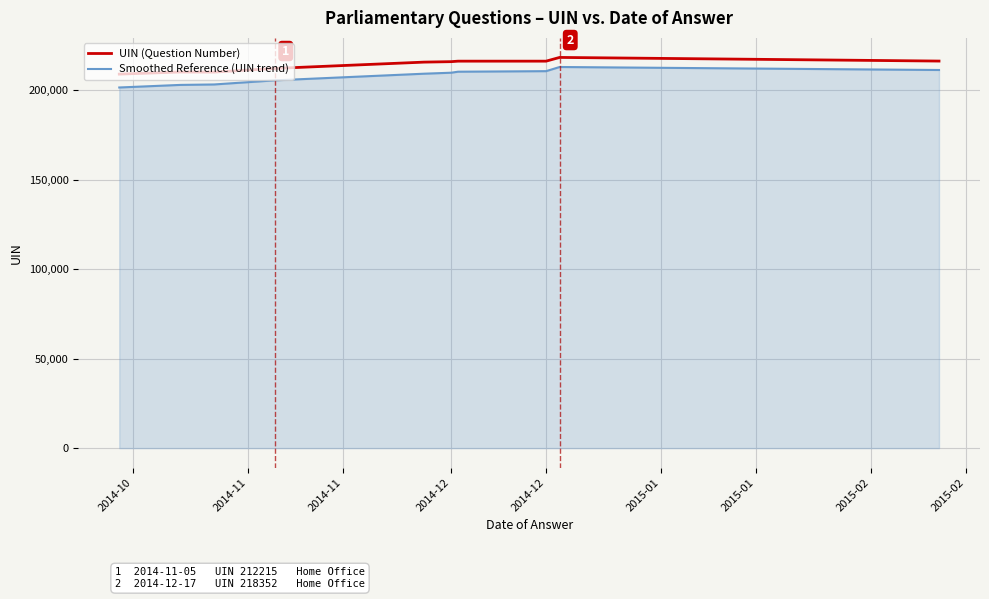

What is the minimum value shown in the chart?

201549.4